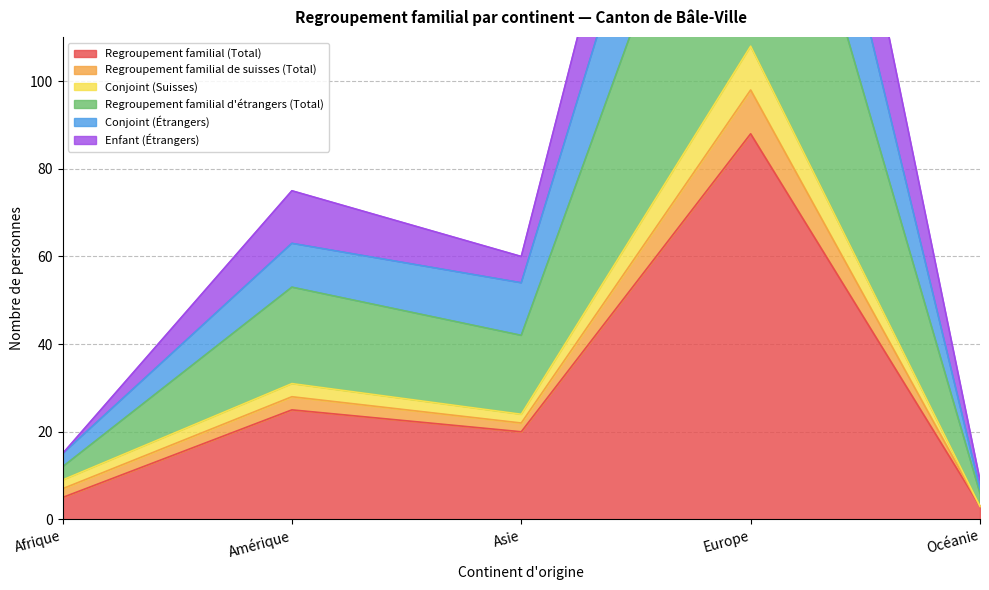

What is the label of the 4th point from the right?

Amérique